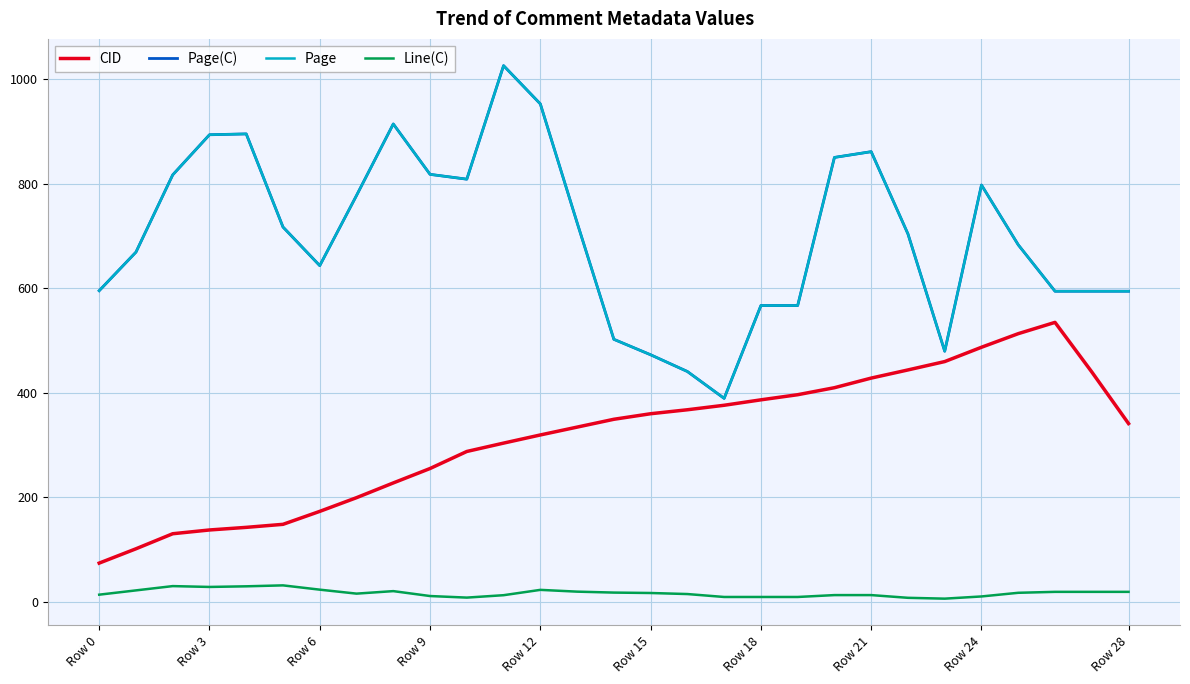

What is the label of the 19th point from the left?

Row 18